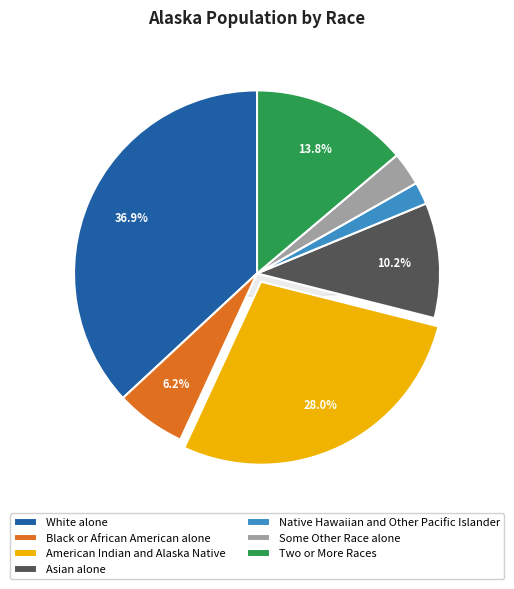

To the nearest percent, what percentage of the pie is American Indian and Alaska Native?

28%